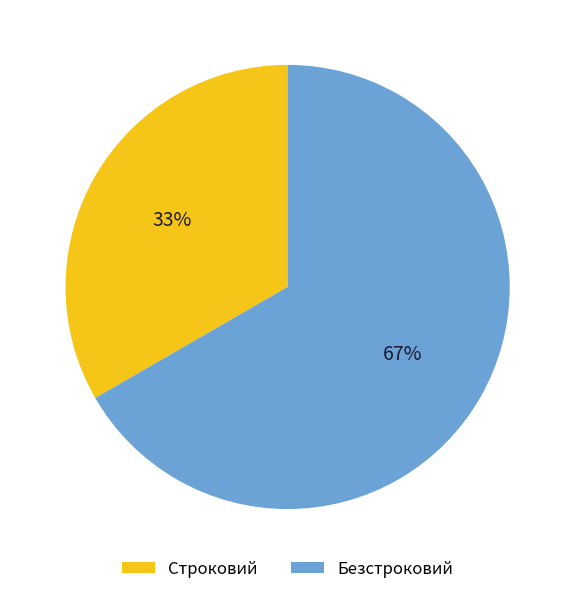

Which category has the smallest portion of the pie?

Строковий